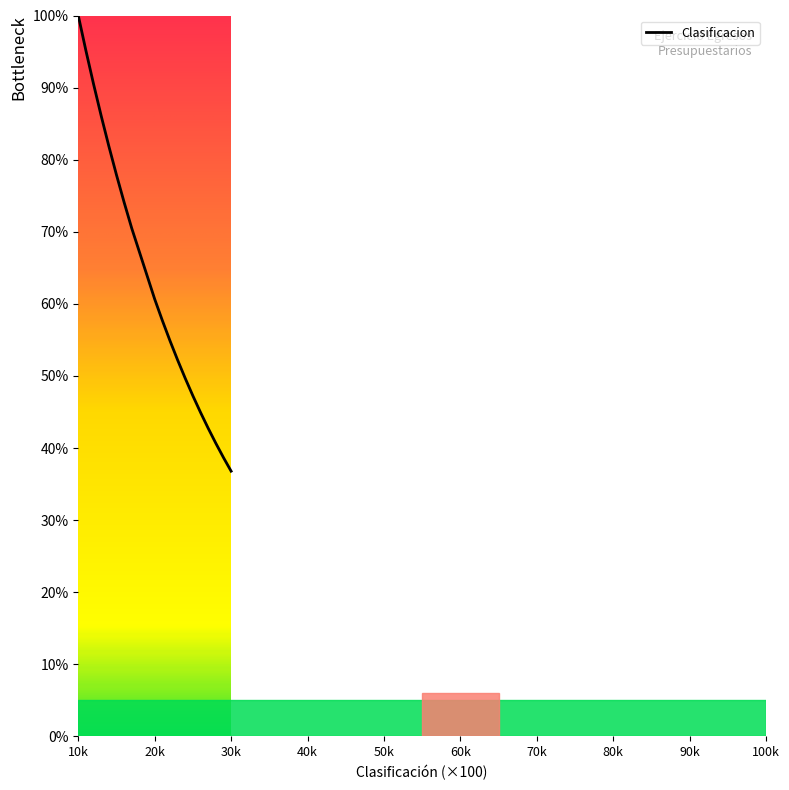

What is the difference between the maximum and minimum values?

63.2